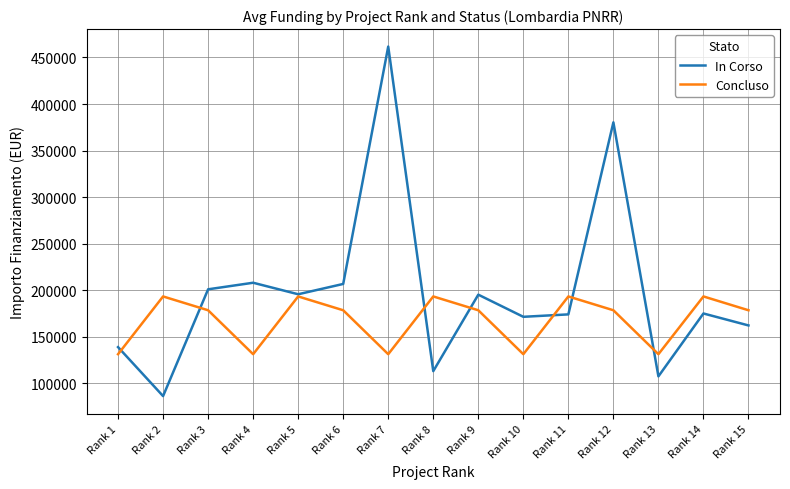

The value of Concluso at Rank 11 is 193263.3. True or false?

True